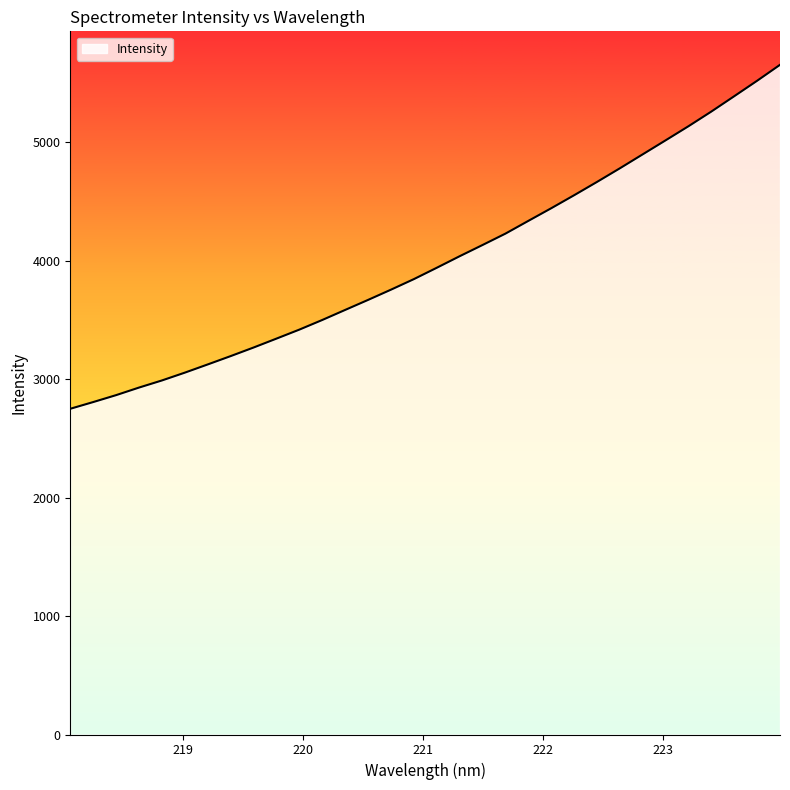

Reading left to right, extract all data points from this chart.

2751.1	2807.7	2866.3	2930.2	2990.3	3056.3	3125.7	3196.0	3268.5	3343.8	3419.9	3501.2	3586.1	3670.7	3757.2	3846.3	3942.2	4039.7	4134.4	4230.5	4338.1	4444.9	4554.7	4667.0	4782.2	4900.3	5018.5	5137.6	5261.6	5391.1	5521.5	5656.0